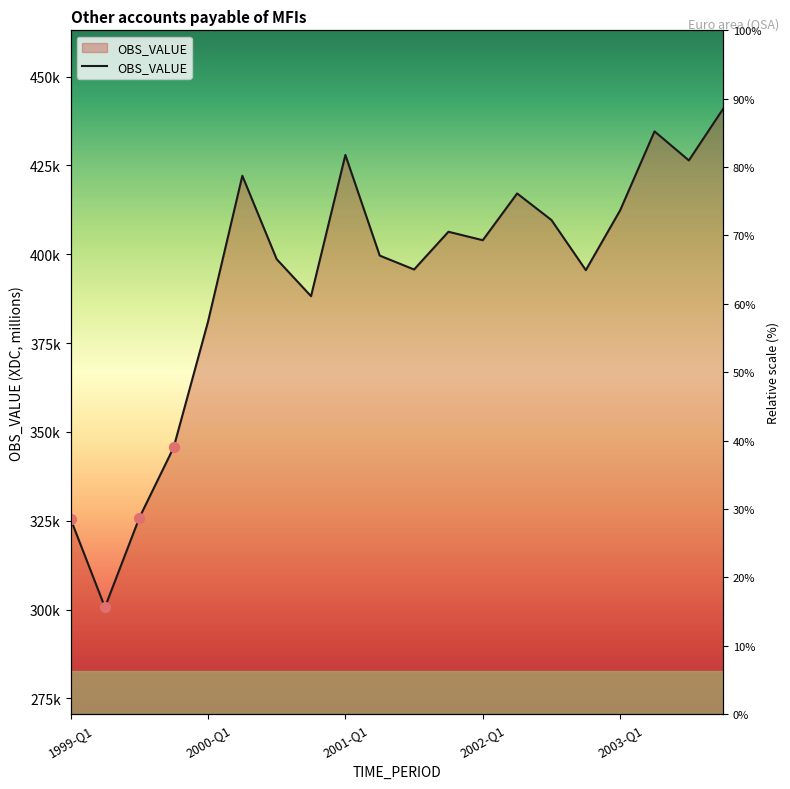

Which has a higher value, 1999-Q4 or 1999-Q3?

1999-Q4